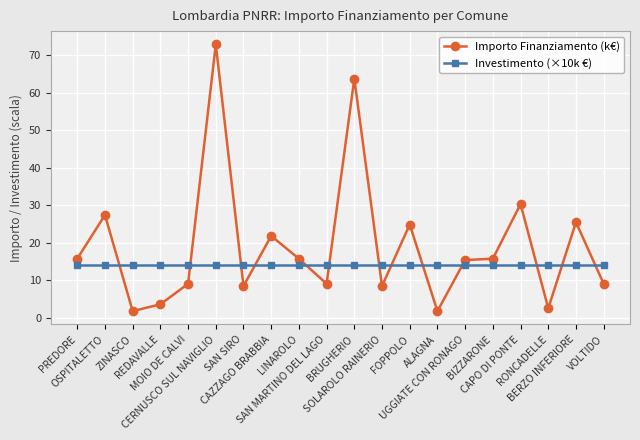

The value of Importo Finanziamento (k€) at CAPO DI PONTE is 42.1. True or false?

False